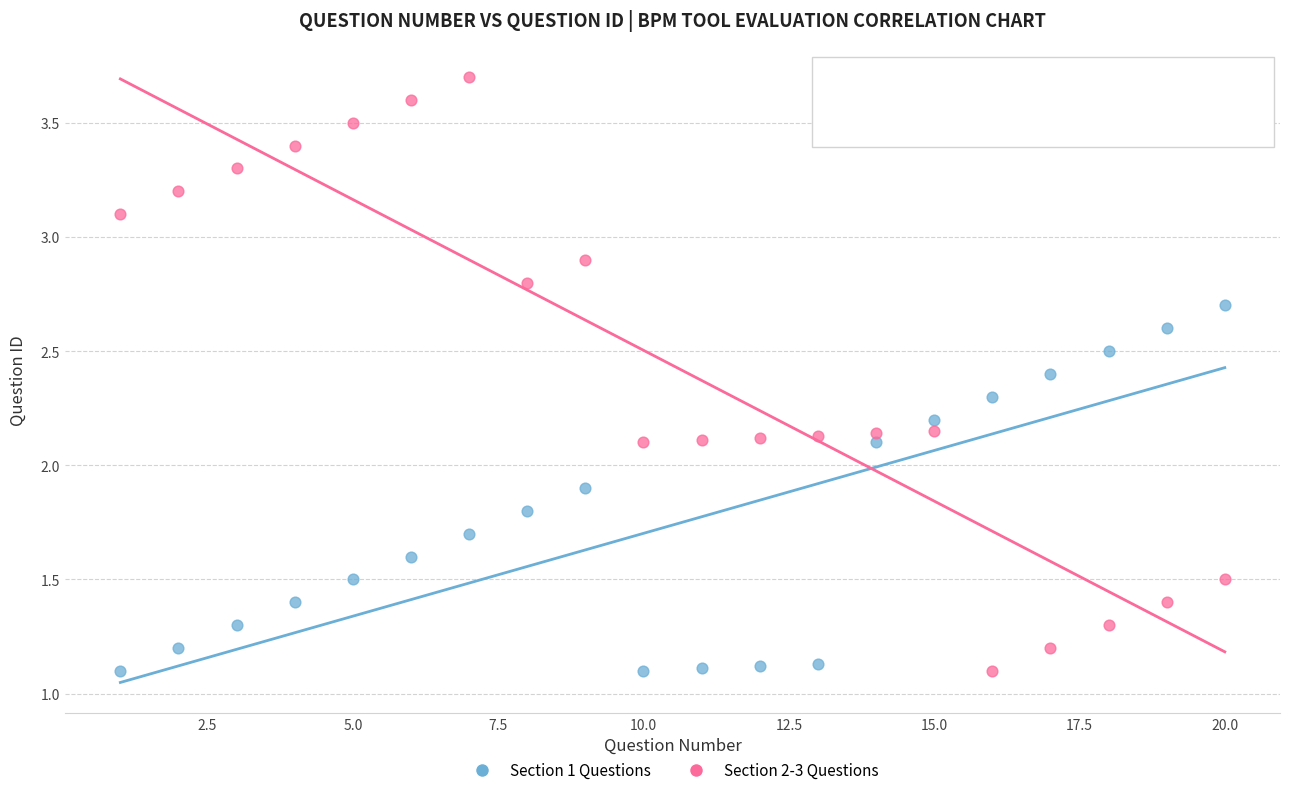

Which series contains the highest Y value?

Section 2-3 Questions